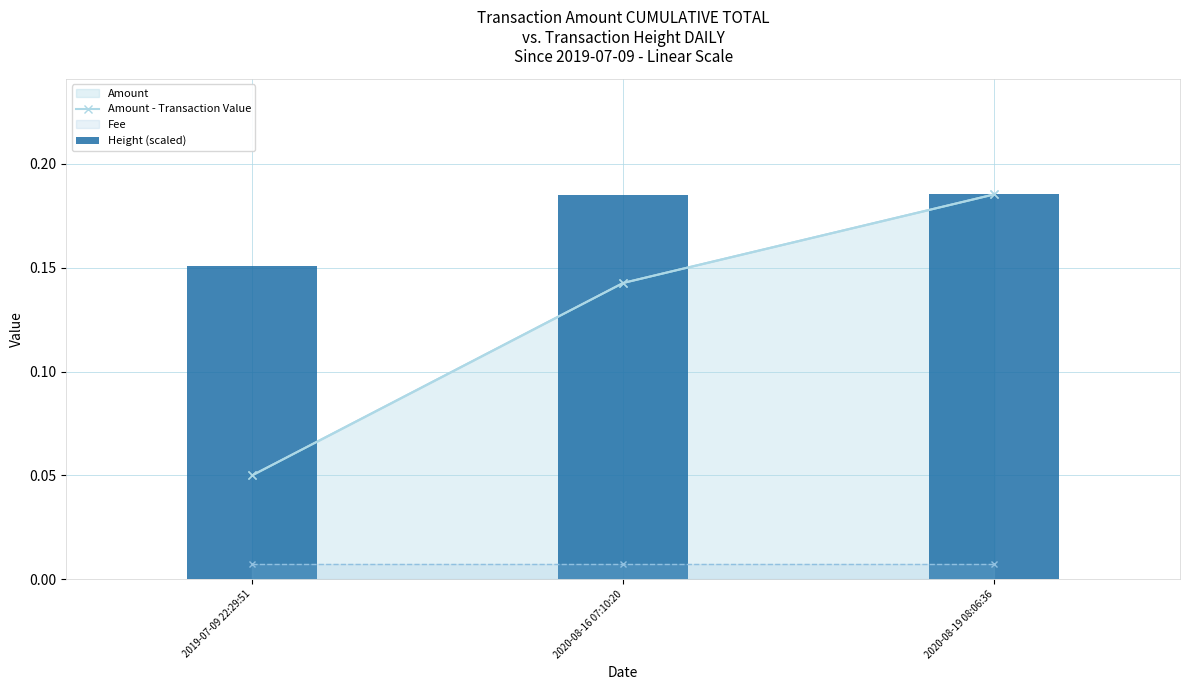

Which series has the largest range (max minus min)?

Amount - Transaction Value